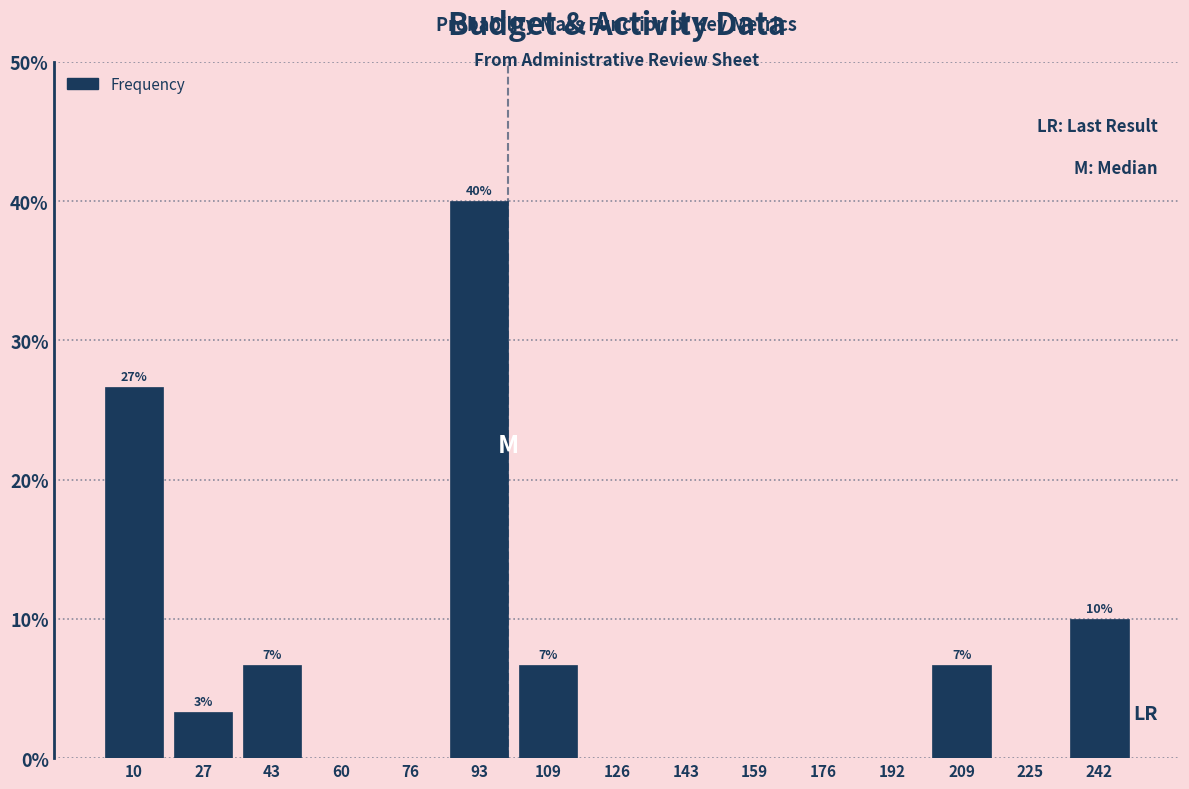

Over which range of the x-axis is the bar tallest?

84 to 102